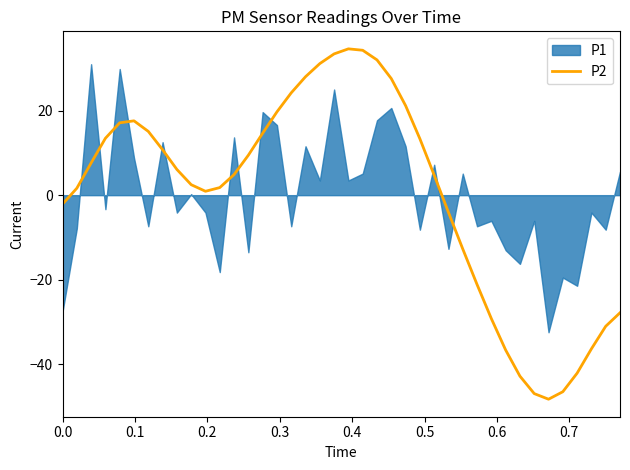

What is the highest value of the P2 series?

34.7